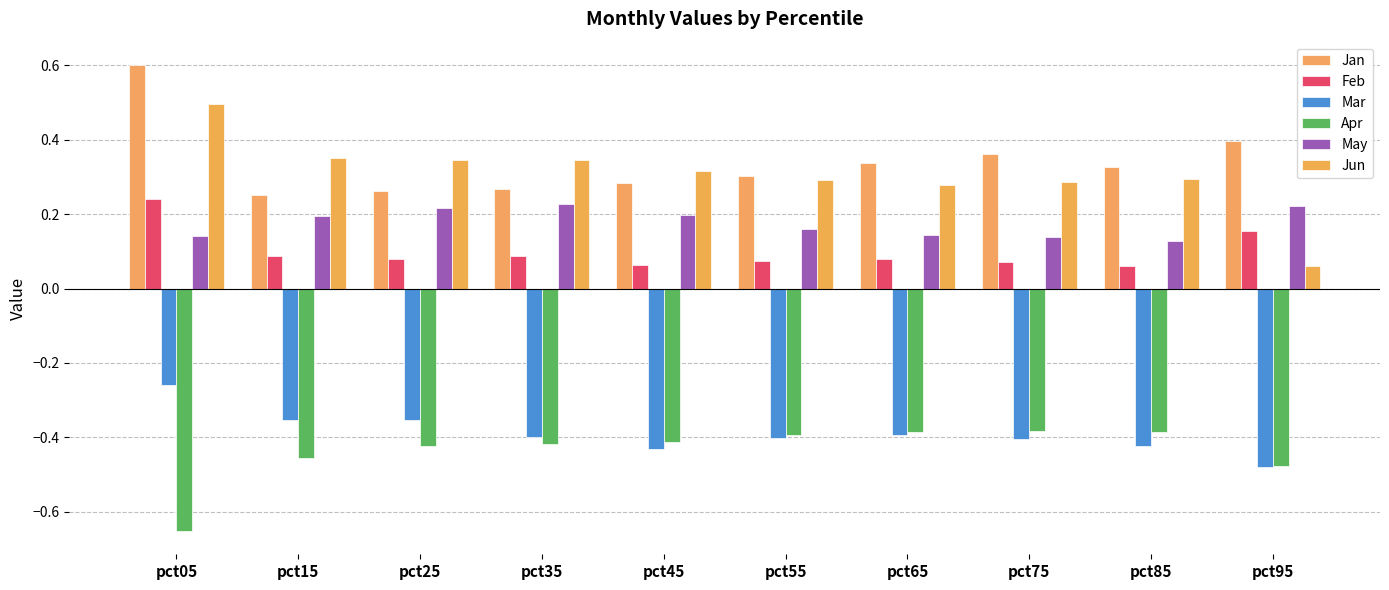

How many groups of bars are there?

10